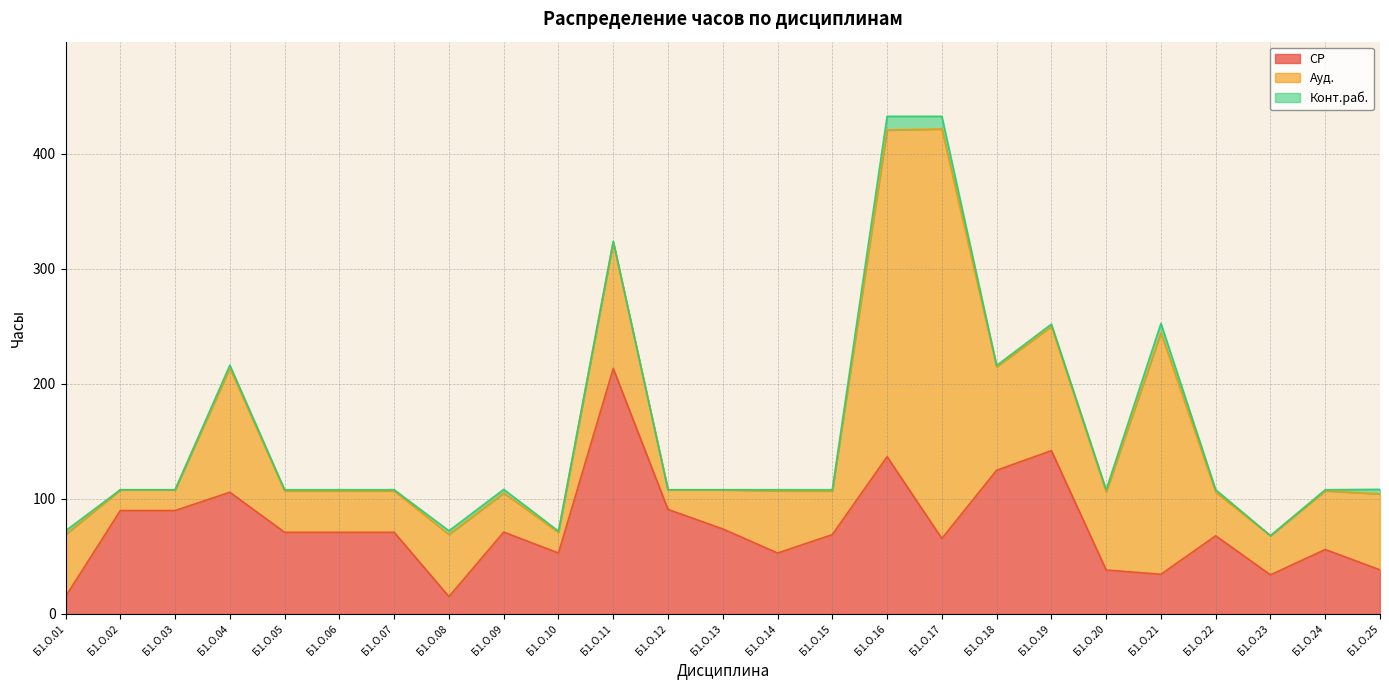

True or false: Конт.раб. and СР intersect in this chart.

False